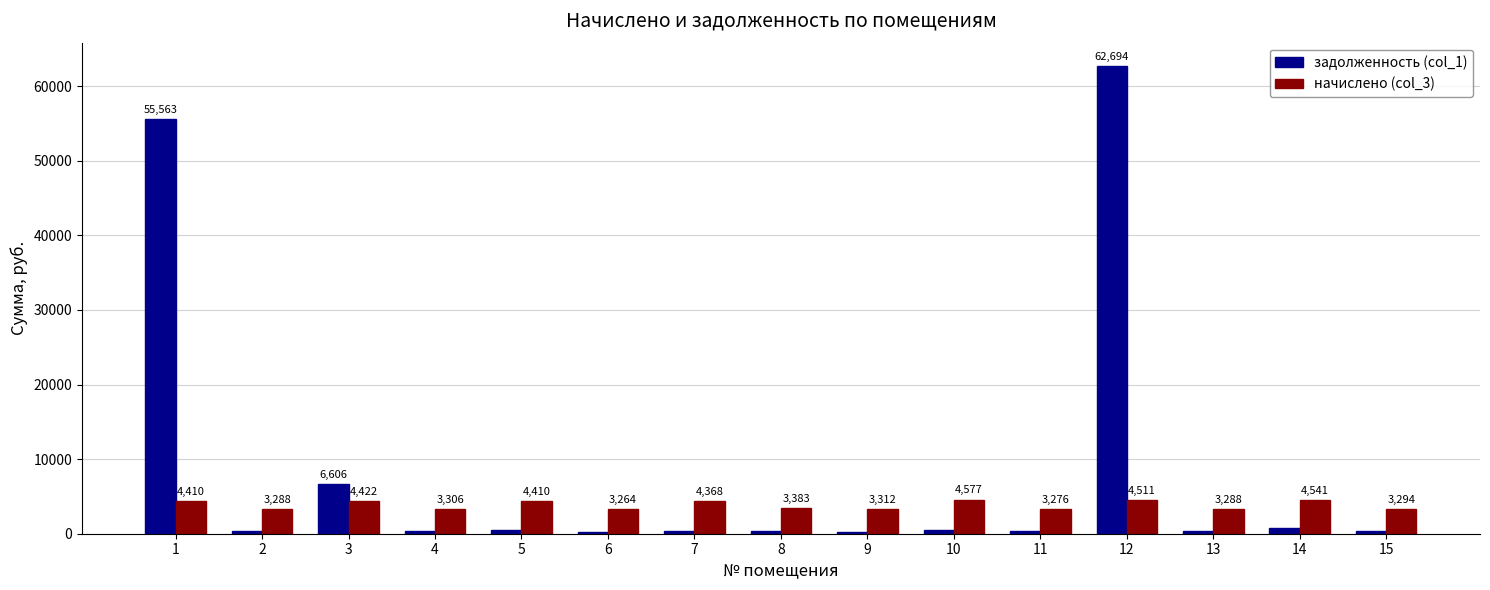

How many values in the задолженность (col_1) series exceed 367?

8